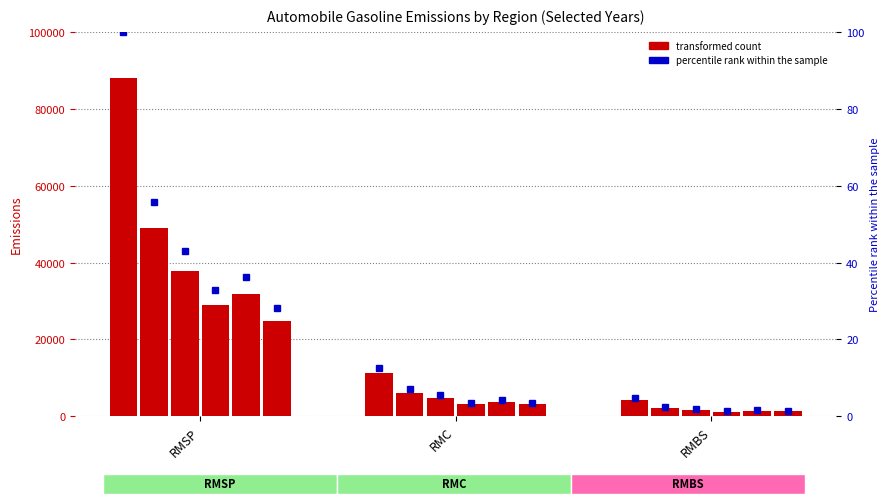

Rank the categories by 2006 value from lowest to highest.

RMBS, RMC, RMSP